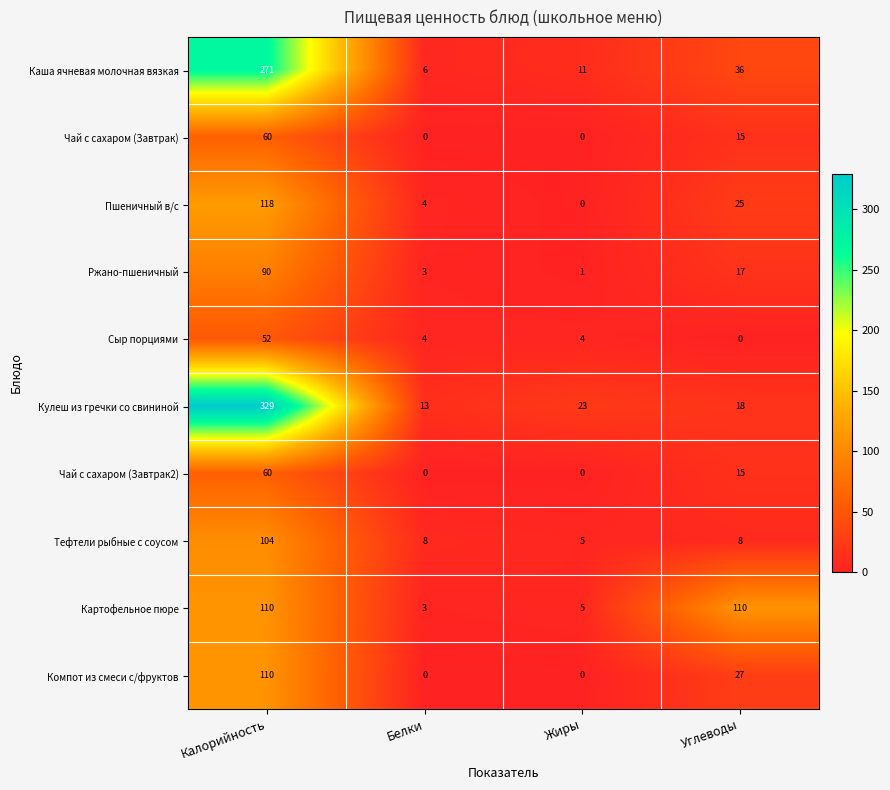

Count the number of data series in this chart.

10